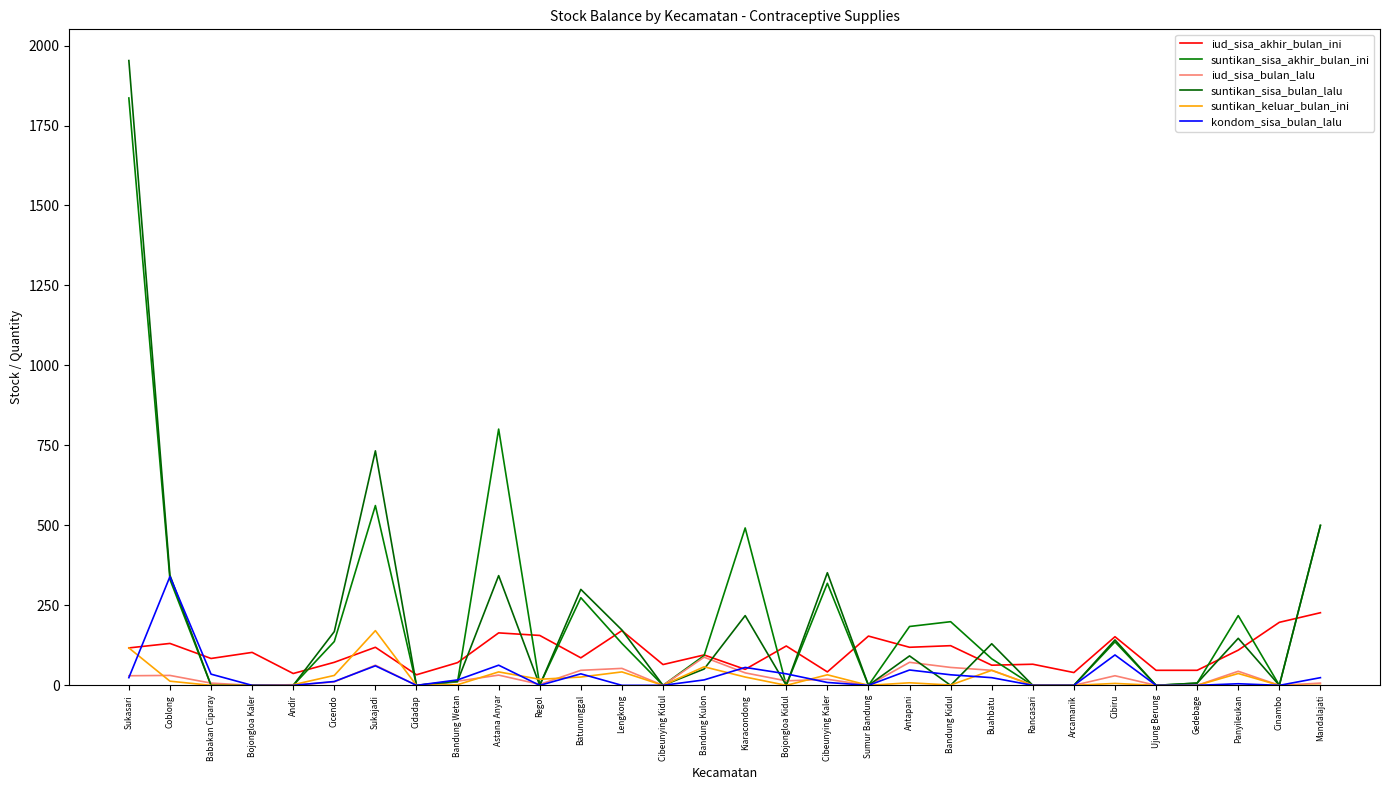

Is this an area chart (filled region under the line)?

No